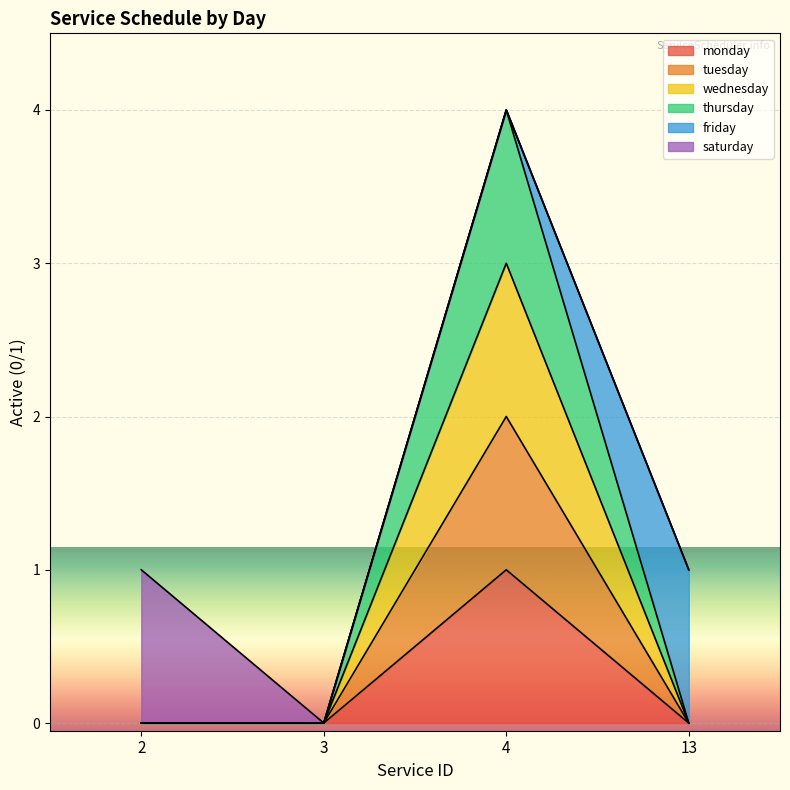

At which category does wednesday reach its first local peak?

4